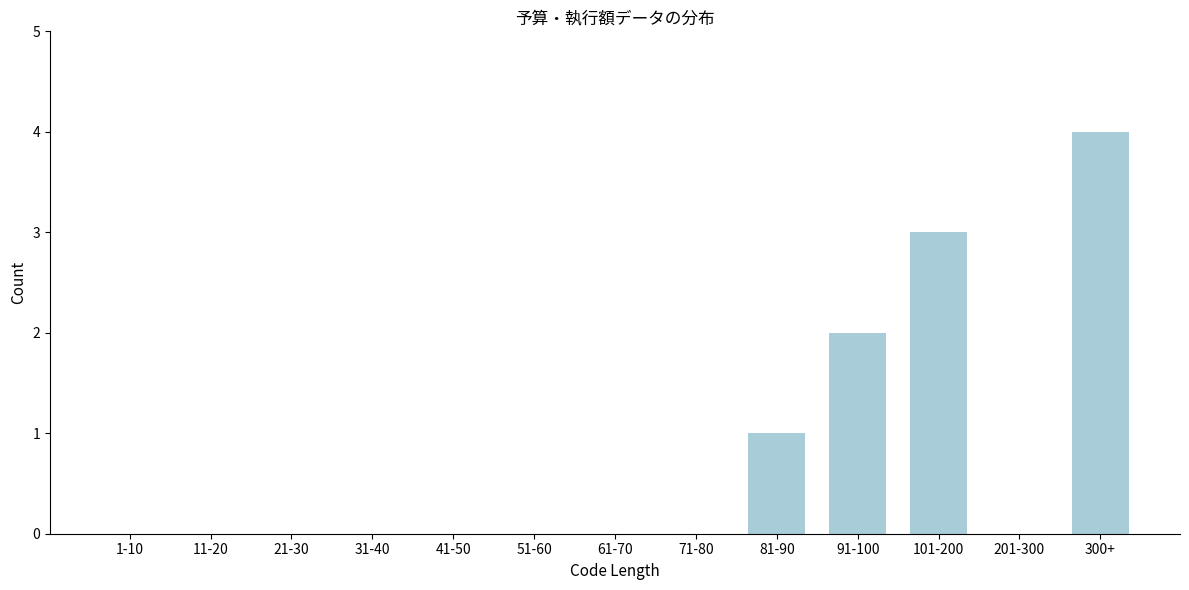

Reading right to left, what are all the values shown in this chart?

300+=4	201-300=0	101-200=3	91-100=2	81-90=1	71-80=0	61-70=0	51-60=0	41-50=0	31-40=0	21-30=0	11-20=0	1-10=0